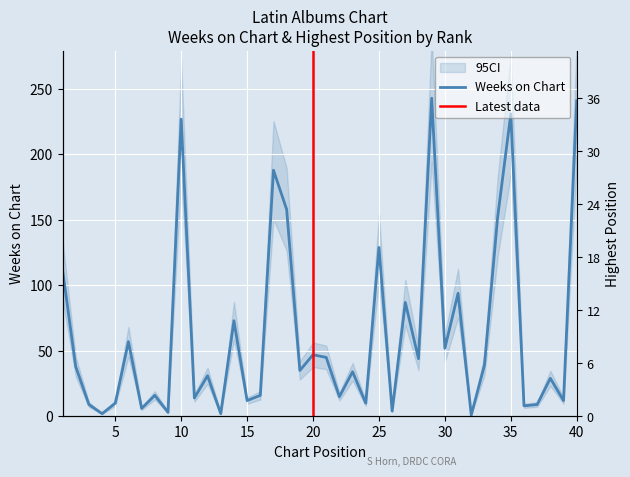

How many lines are shown in the chart?

1